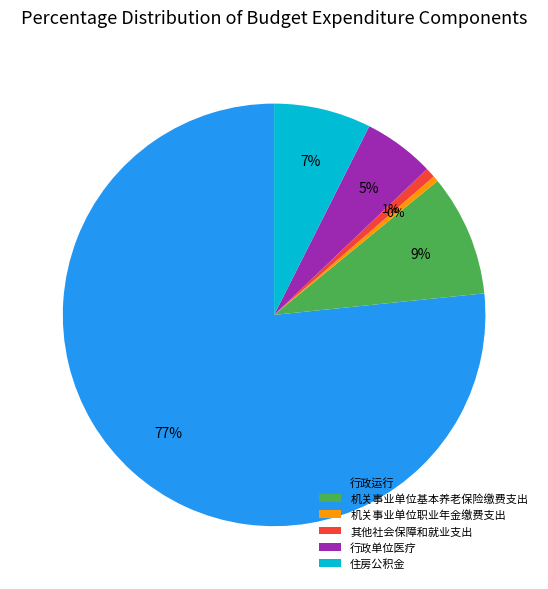

Between 行政单位医疗 and 其他社会保障和就业支出, which is larger?

行政单位医疗